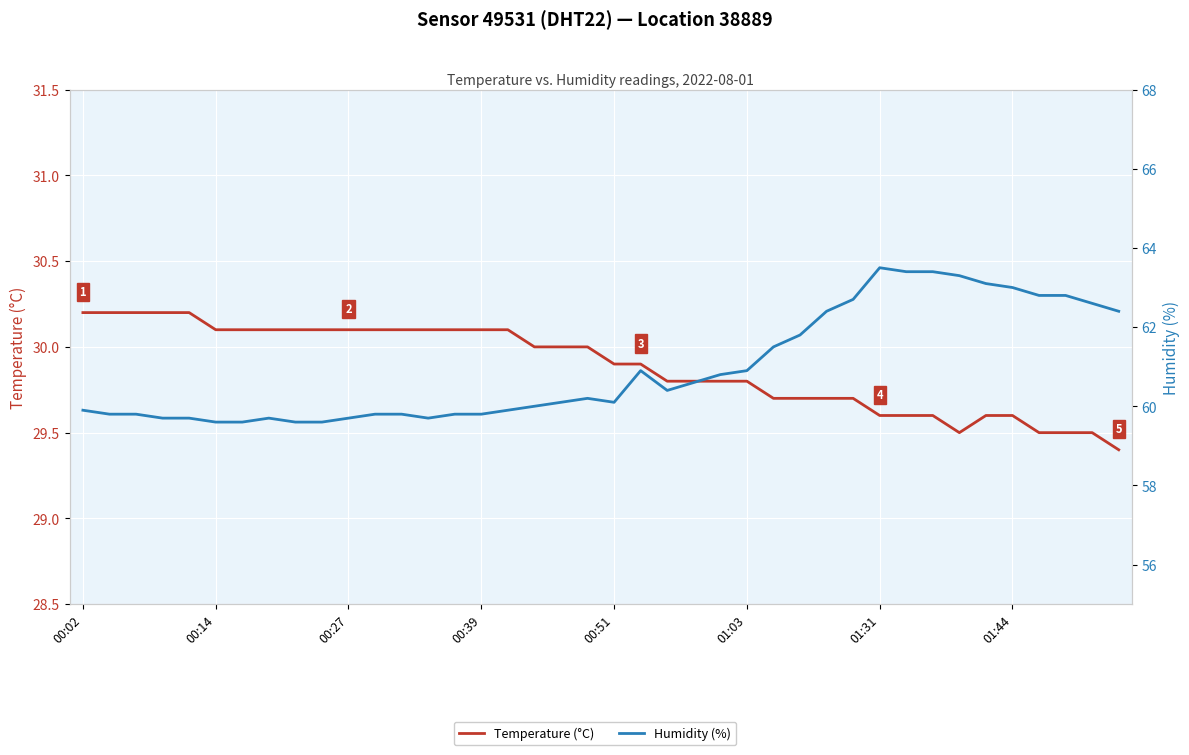

What is the difference between the maximum and minimum values in the Temperature (°C) series?

0.8